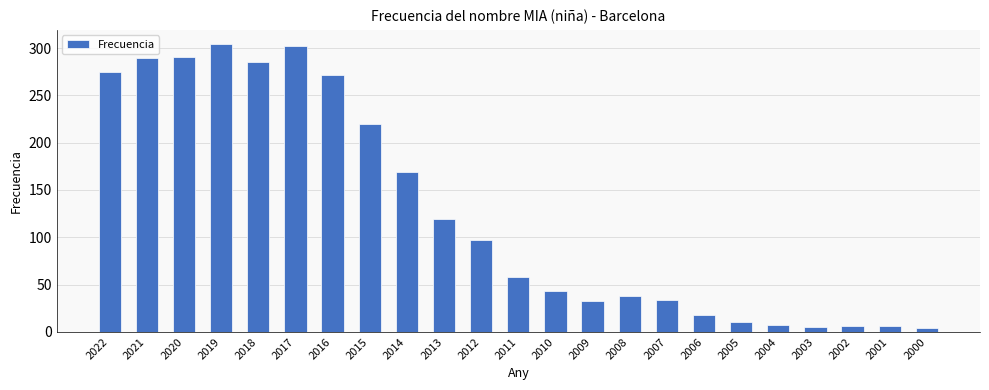

What is the change in value from 2013 to 2010?

-76